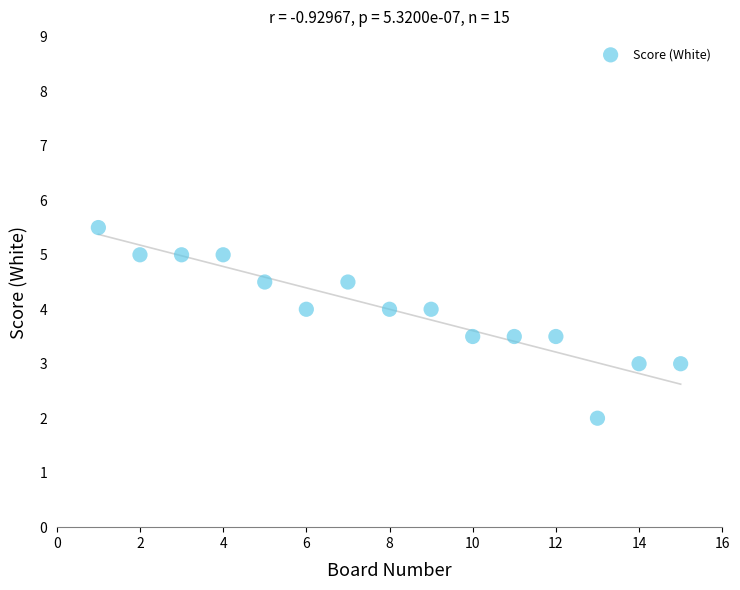

What is the range of X values (max minus min)?

14.0